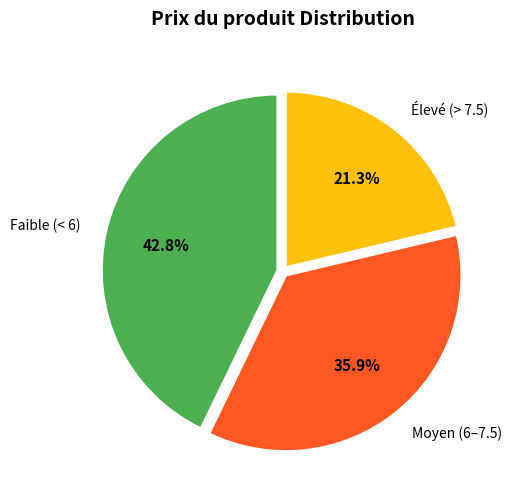

Is there a majority slice in this chart?

No